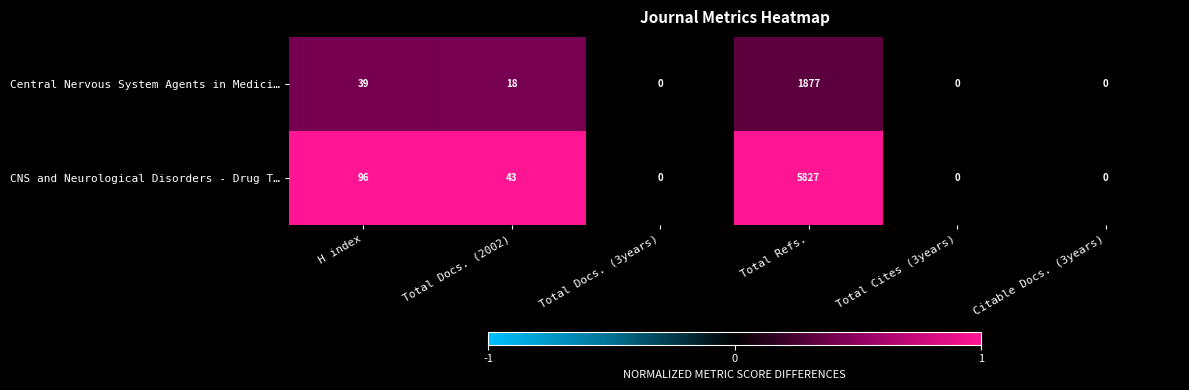

How many series are shown in this chart?

2